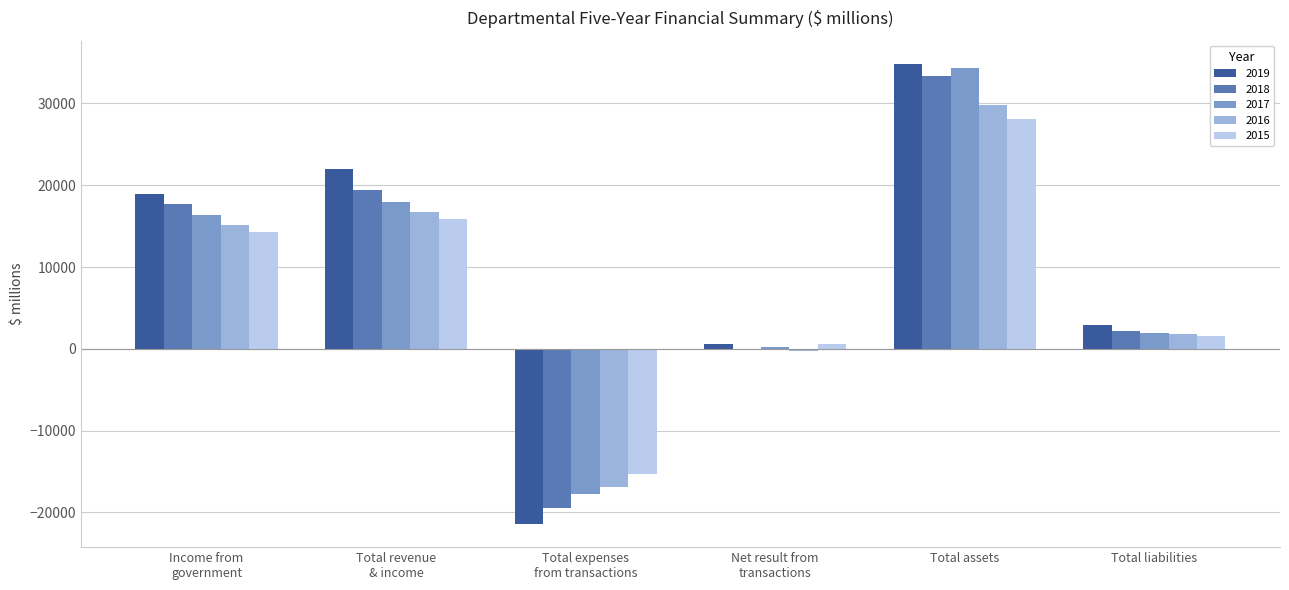

At which category is the sum across all series the highest?

Total assets